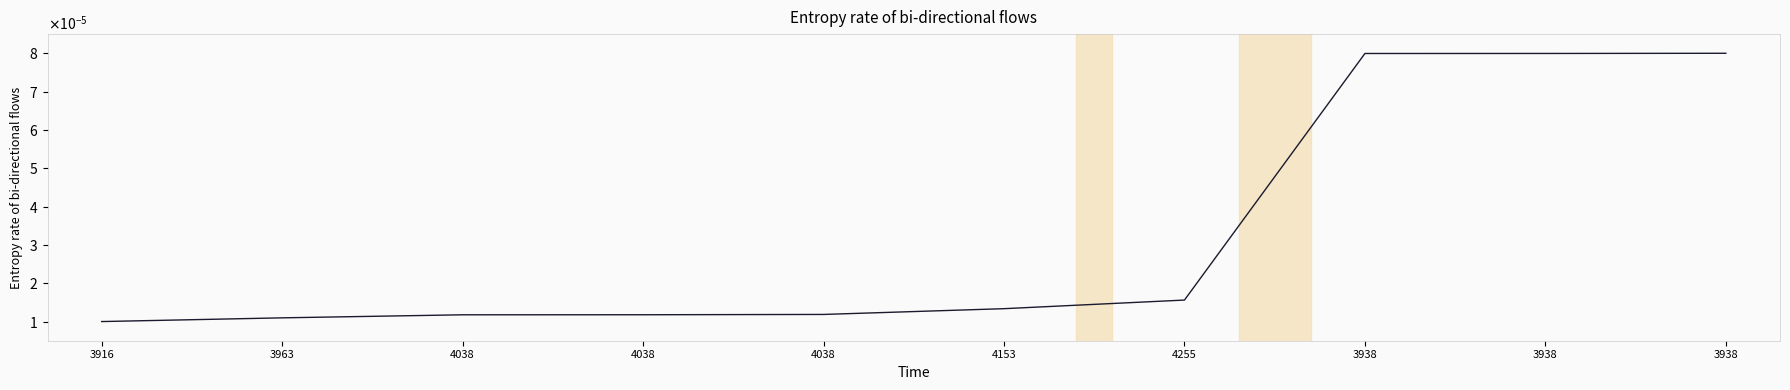

List the labels in order of value, largest first.

3938, 3938, 3938, 4255, 4153, 4038, 4038, 4038, 3963, 3916